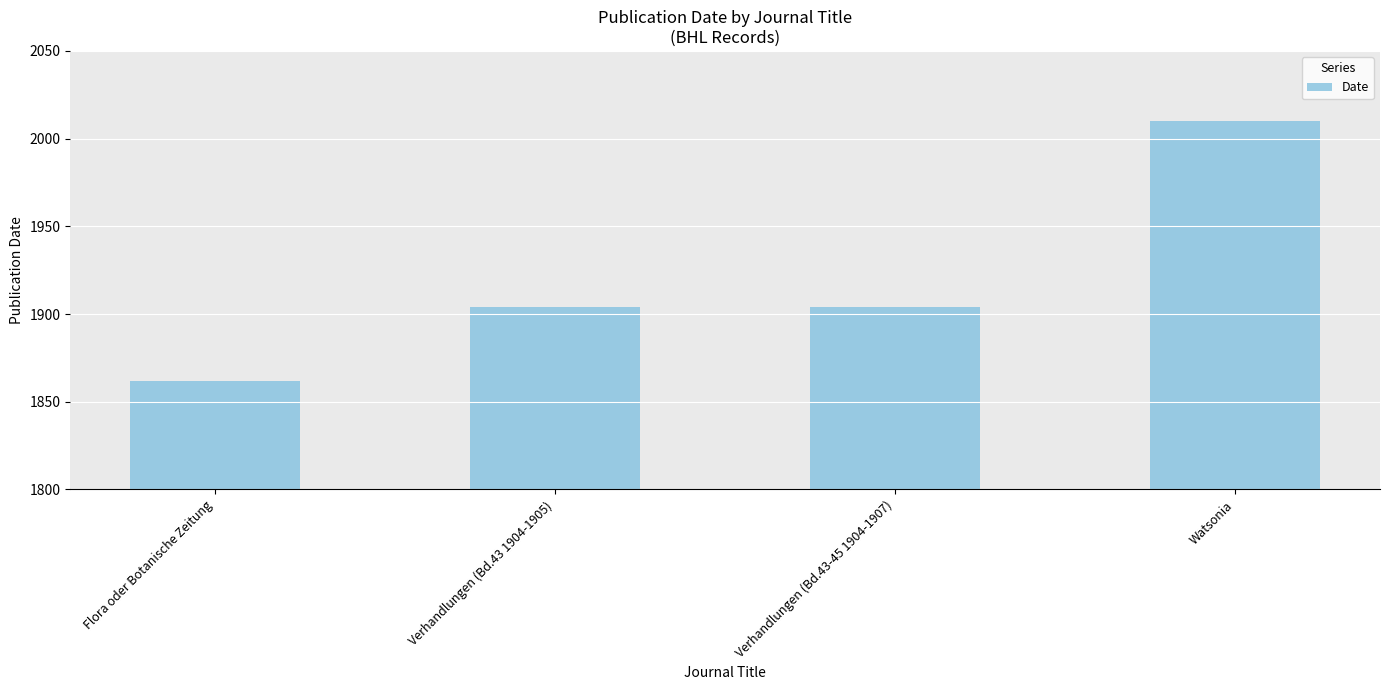

Reading left to right, extract all data points from this chart.

Flora oder Botanische Zeitung=1862	Verhandlungen (Bd.43 1904-1905)=1904	Verhandlungen (Bd.43-45 1904-1907)=1904	Watsonia=2010